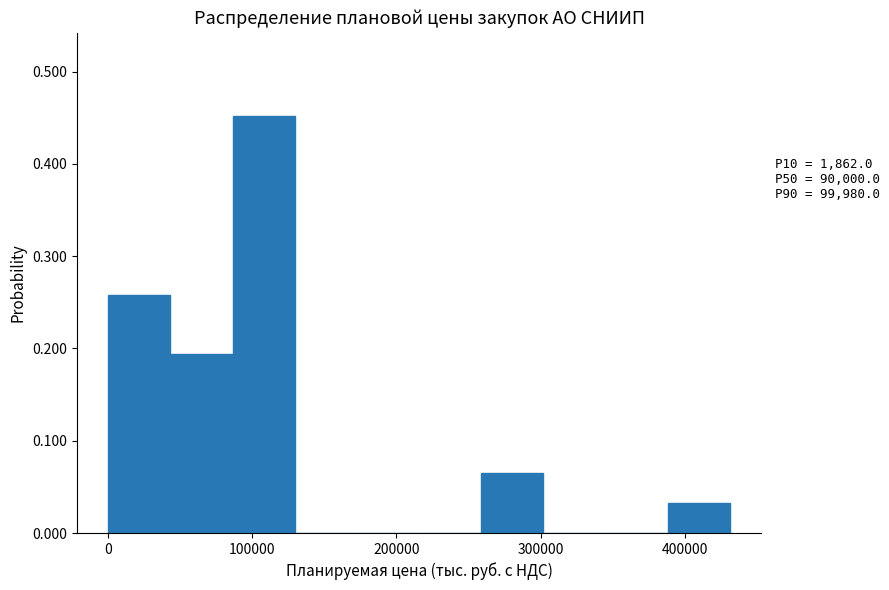

Over which range of the x-axis is the bar tallest?

90000 to 130000